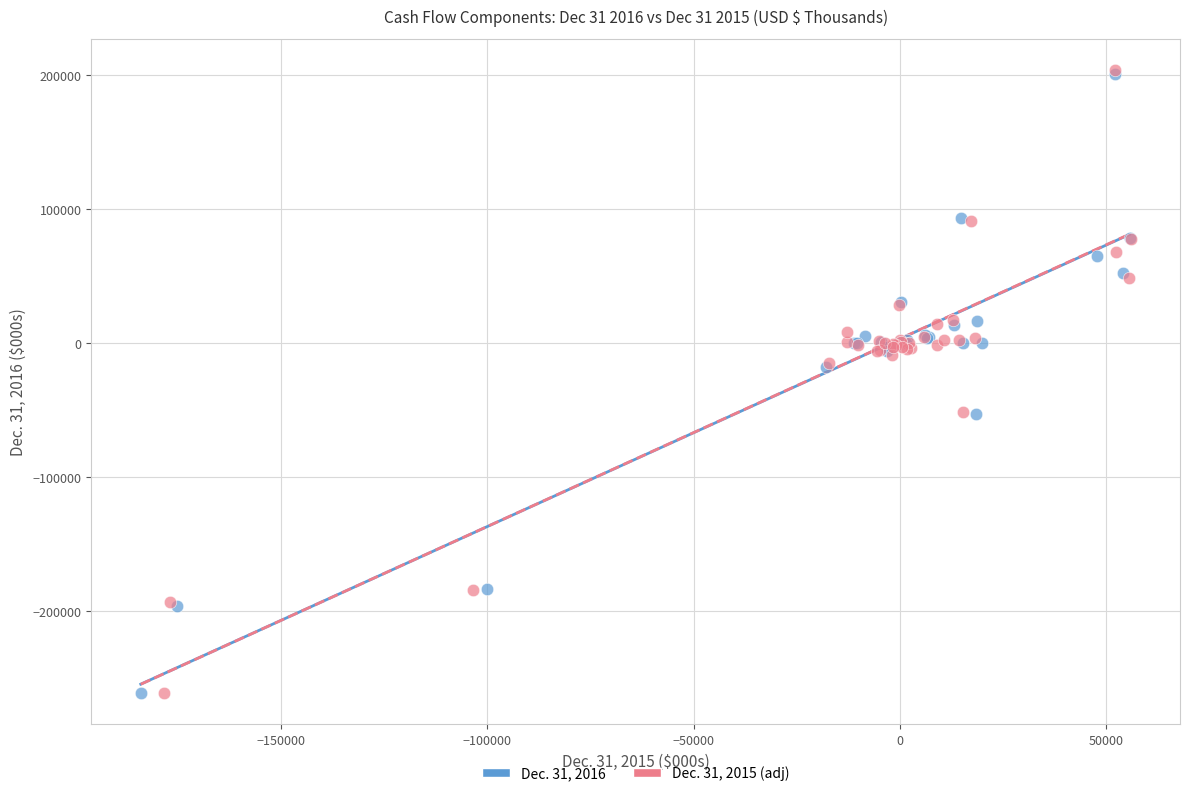

Which series has the widest spread of Y values?

Dec. 31, 2015 (adj)